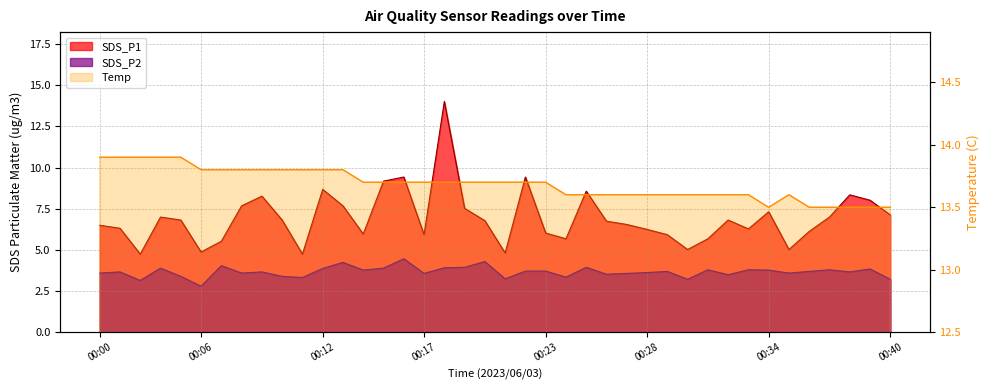

Reading left to right, transcribe all the data shown in this chart.

SDS_P1: 00:00=6.5	00:01=6.3	00:02=4.8	00:03=7.0	00:05=6.8	00:06=4.9	00:07=5.5	00:08=7.7	00:09=8.3	00:10=6.8	00:11=4.8	00:12=8.7	00:13=7.7	00:14=6.0	00:15=9.2	00:16=9.4	00:17=5.9	00:18=14.0	00:19=7.5	00:20=6.8	00:21=4.8	00:22=9.4	00:23=6.0	00:24=5.7	00:25=8.6	00:26=6.8	00:27=6.5	00:28=6.2	00:29=5.9	00:30=5.0	00:31=5.7	00:32=6.8	00:33=6.3	00:34=7.3	00:35=5.0	00:36=6.1	00:37=7.0	00:38=8.3	00:39=8.0	00:40=7.1
SDS_P2: 00:00=3.6	00:01=3.7	00:02=3.1	00:03=3.9	00:05=3.4	00:06=2.8	00:07=4.0	00:08=3.6	00:09=3.7	00:10=3.4	00:11=3.3	00:12=3.9	00:13=4.2	00:14=3.8	00:15=3.9	00:16=4.5	00:17=3.6	00:18=3.9	00:19=4.0	00:20=4.3	00:21=3.2	00:22=3.7	00:23=3.7	00:24=3.4	00:25=4.0	00:26=3.5	00:27=3.6	00:28=3.6	00:29=3.7	00:30=3.2	00:31=3.8	00:32=3.5	00:33=3.8	00:34=3.8	00:35=3.6	00:36=3.7	00:37=3.8	00:38=3.7	00:39=3.9	00:40=3.2
Temp: 00:00=13.9	00:01=13.9	00:02=13.9	00:03=13.9	00:05=13.9	00:06=13.8	00:07=13.8	00:08=13.8	00:09=13.8	00:10=13.8	00:11=13.8	00:12=13.8	00:13=13.8	00:14=13.7	00:15=13.7	00:16=13.7	00:17=13.7	00:18=13.7	00:19=13.7	00:20=13.7	00:21=13.7	00:22=13.7	00:23=13.7	00:24=13.6	00:25=13.6	00:26=13.6	00:27=13.6	00:28=13.6	00:29=13.6	00:30=13.6	00:31=13.6	00:32=13.6	00:33=13.6	00:34=13.5	00:35=13.6	00:36=13.5	00:37=13.5	00:38=13.5	00:39=13.5	00:40=13.5